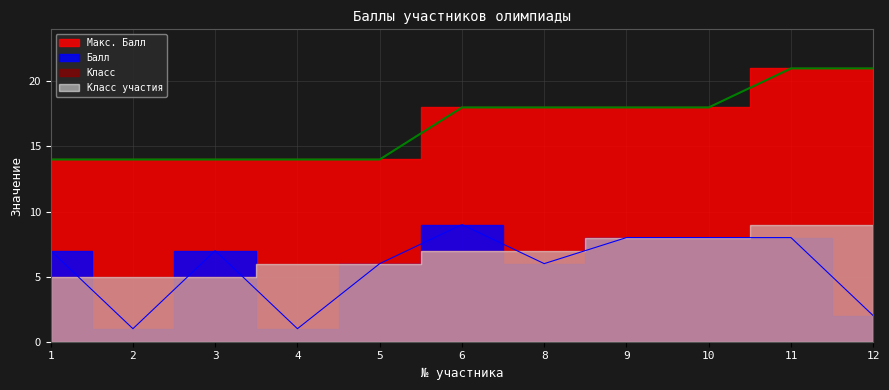

Does the chart display data point markers on the line(s)?

No